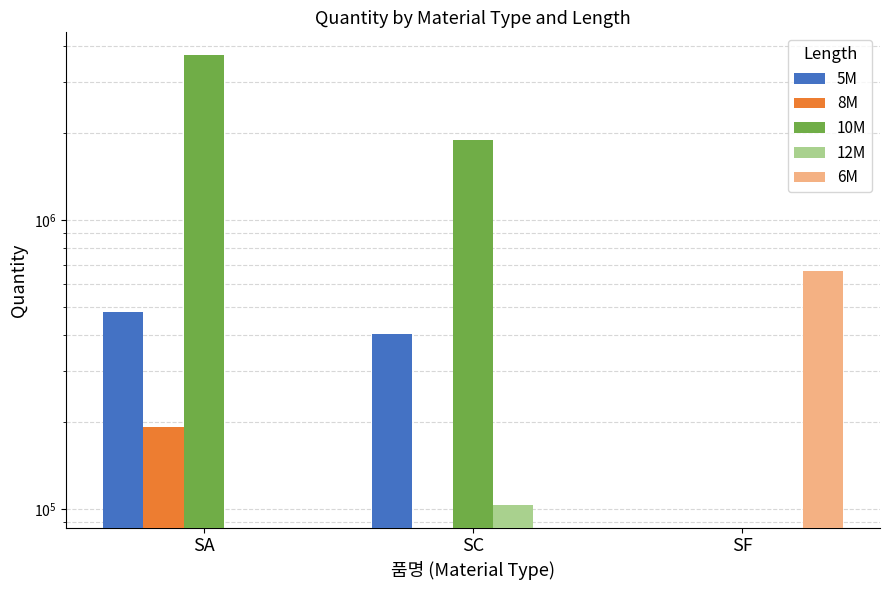

What are all the series names shown in the legend?

5M, 8M, 10M, 12M, 6M